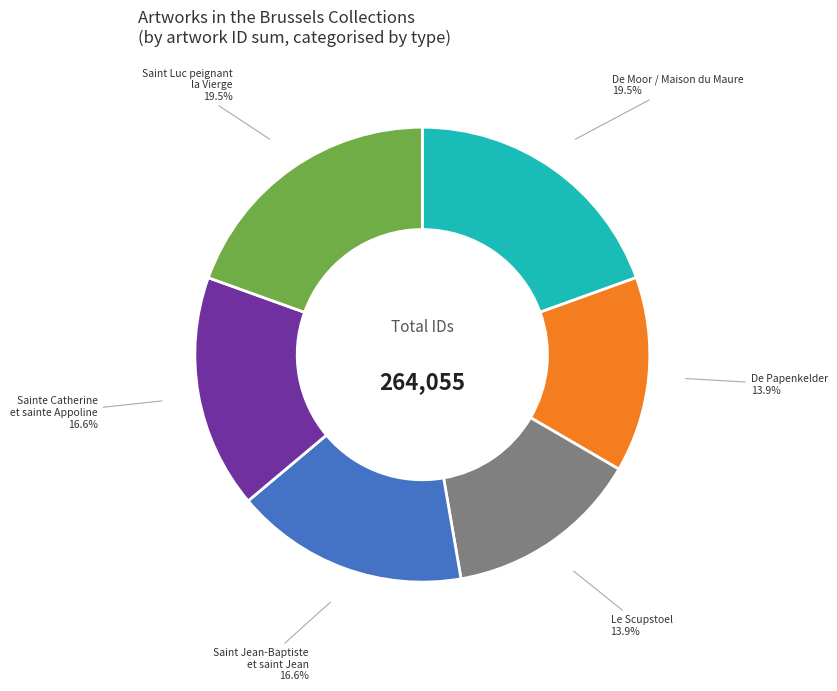

Does any single category account for the majority?

No